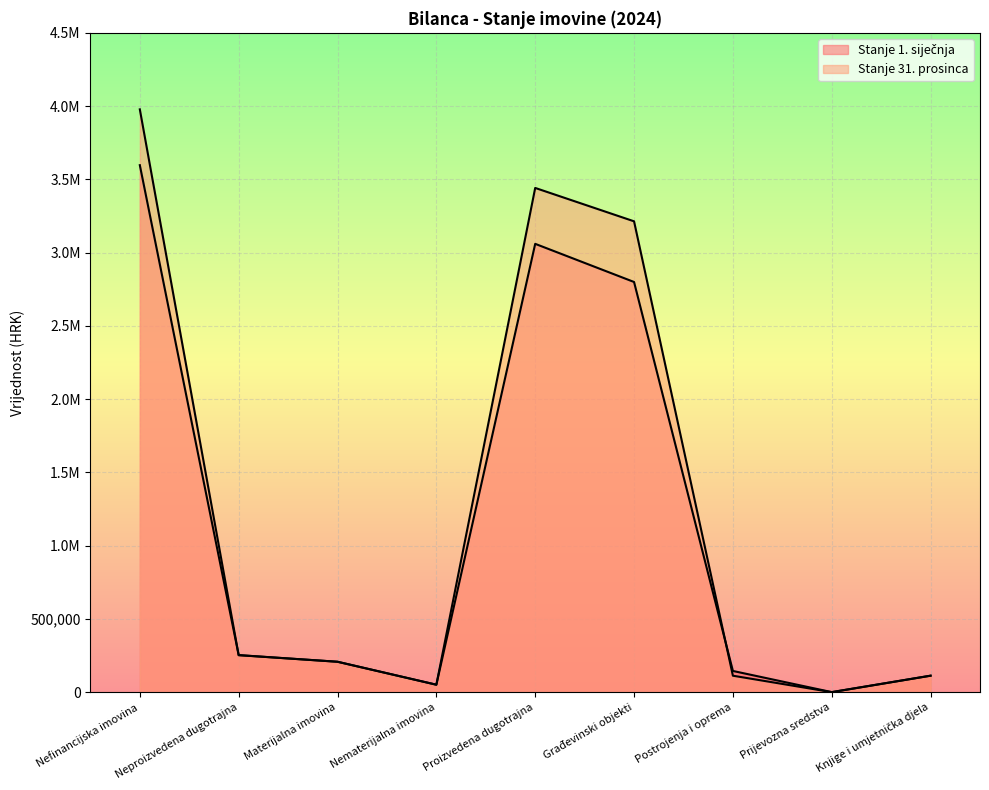

Which series changed the most between Proizvedena dugotrajna and Prijevozna sredstva?

Stanje 31. prosinca